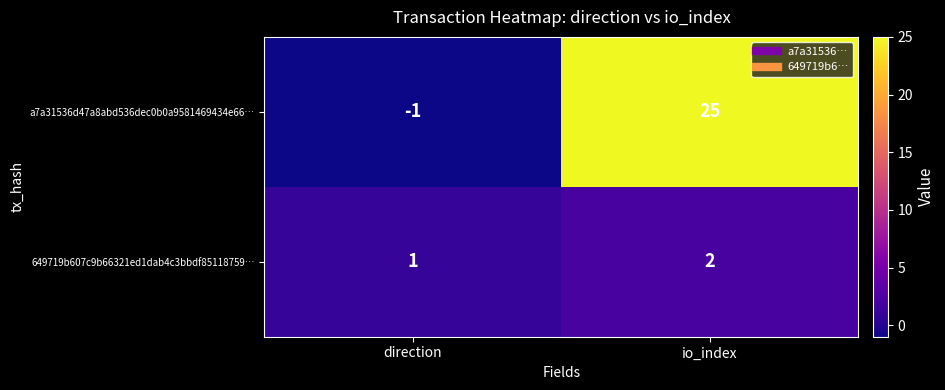

Rank the series by their maximum value, from highest to lowest.

a7a31536d47a8abd536dec0b0a9581469434e66…, 649719b607c9b66321ed1dab4c3bbdf85118759…